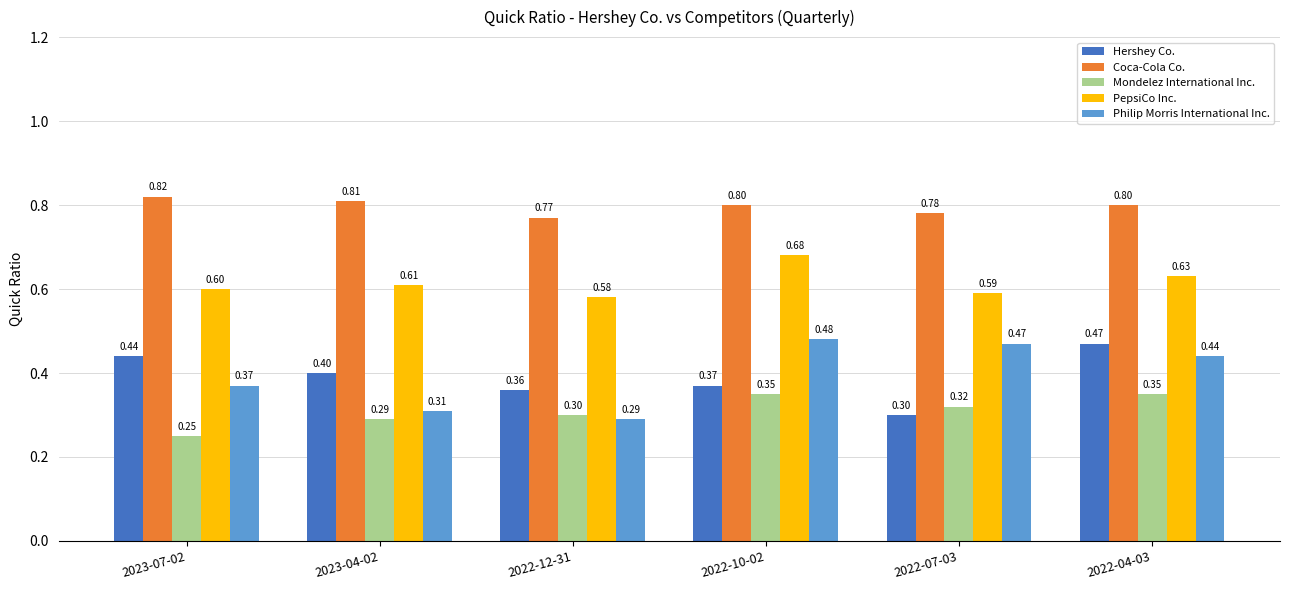

What is the label of the 4th bar from the left?

2022-10-02